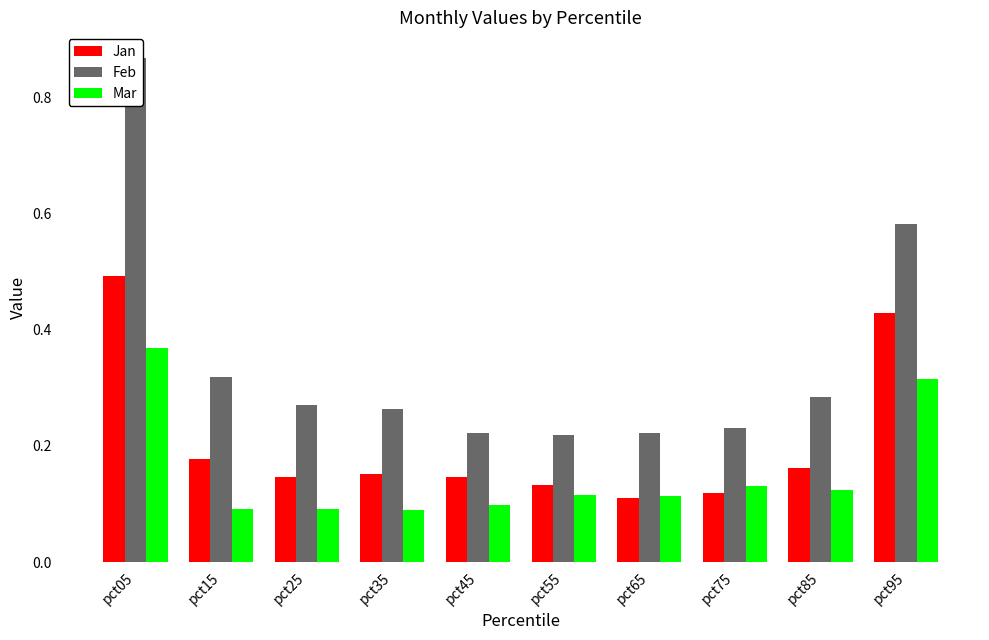

Does the chart contain stacked bars?

No